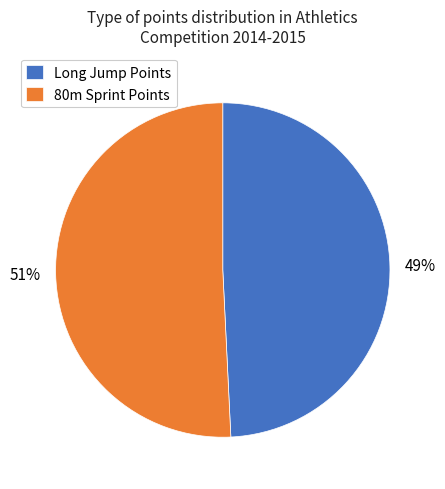

How many segments does this pie chart have?

2